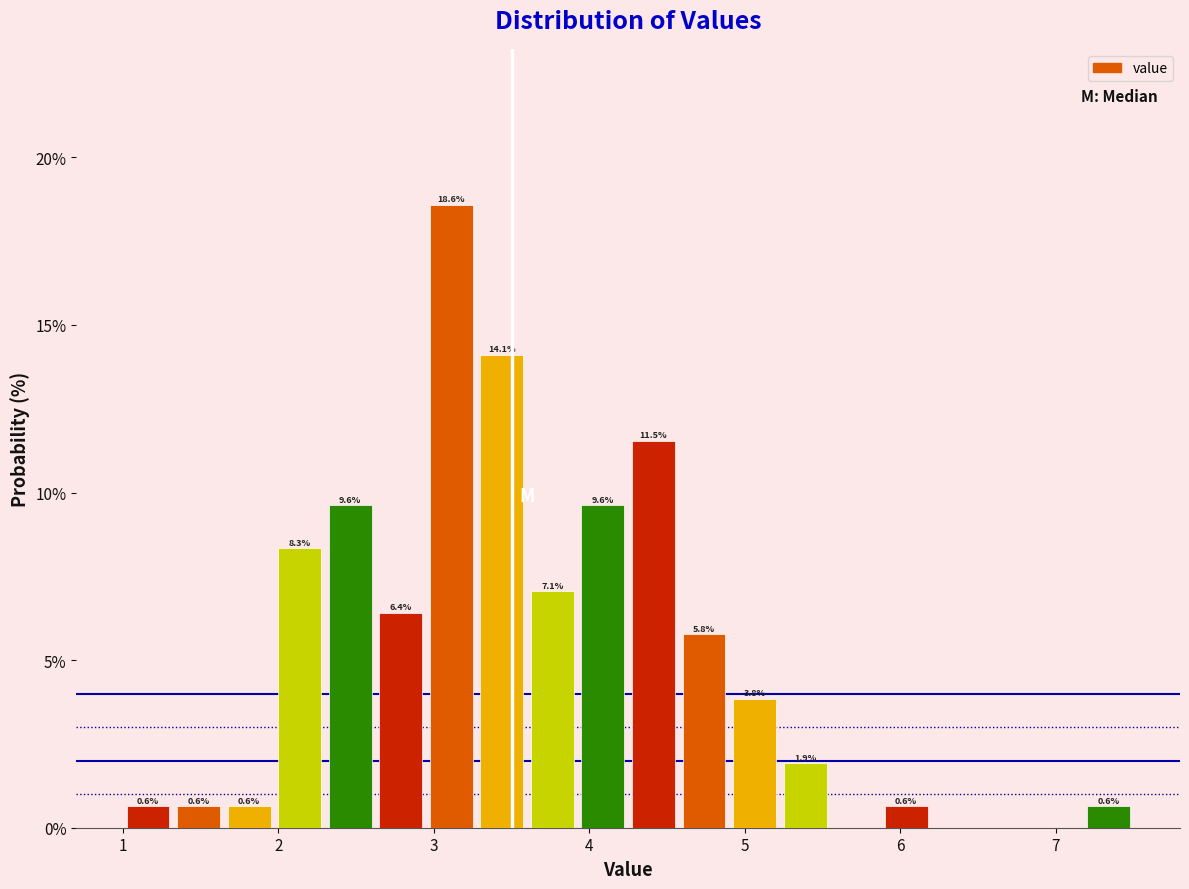

Read against the x-axis, roughly where is the centre of the tallest bar?

3.1